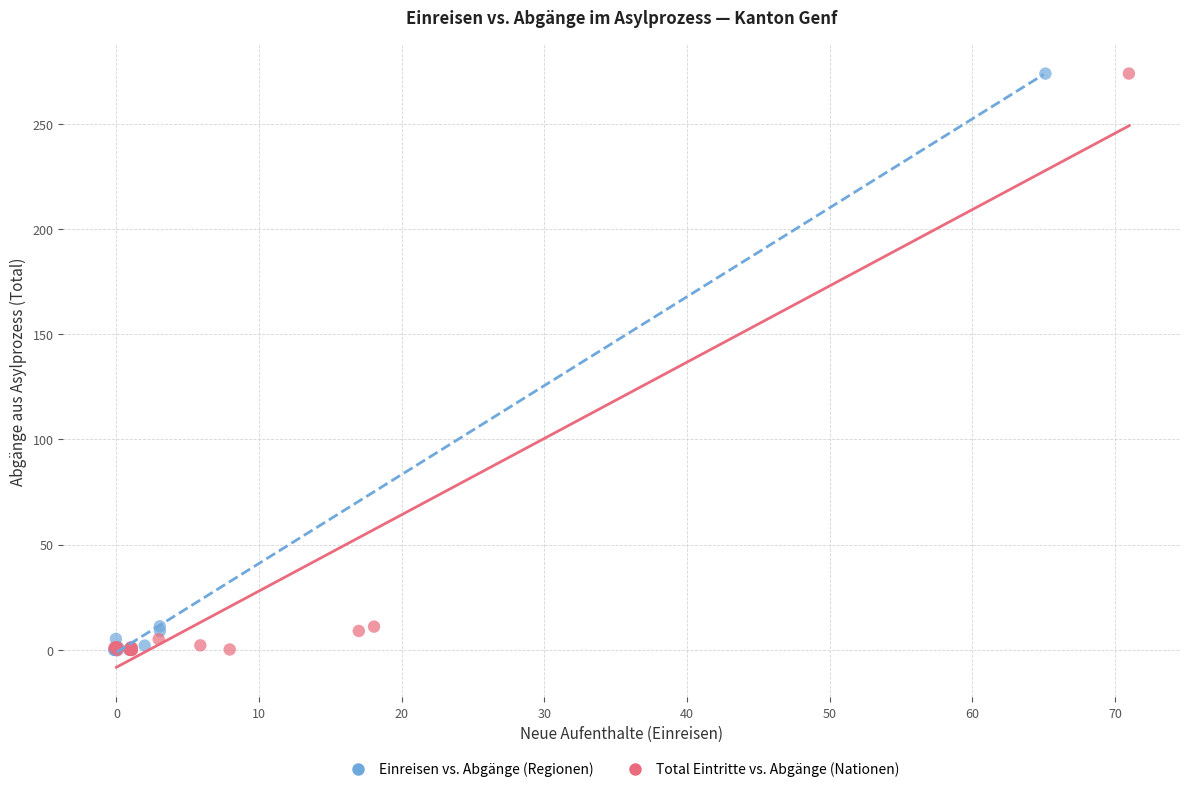

What are all the series names shown in the legend?

Einreisen vs. Abgänge (Regionen), Total Eintritte vs. Abgänge (Nationen)